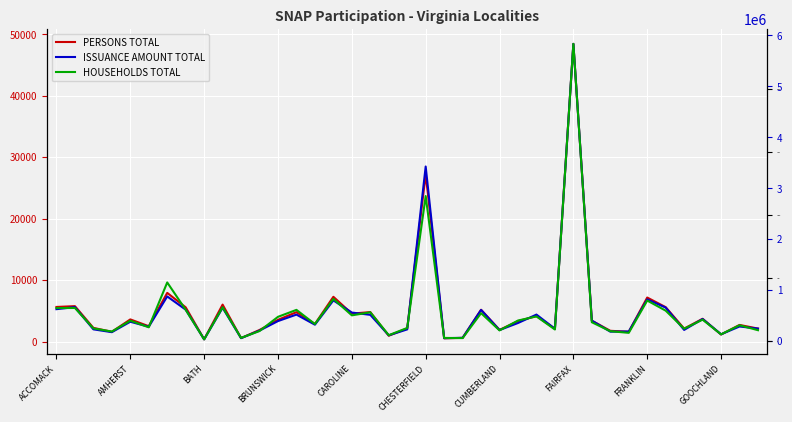

Is it true that HOUSEHOLDS TOTAL equals 1415 at 19?

False